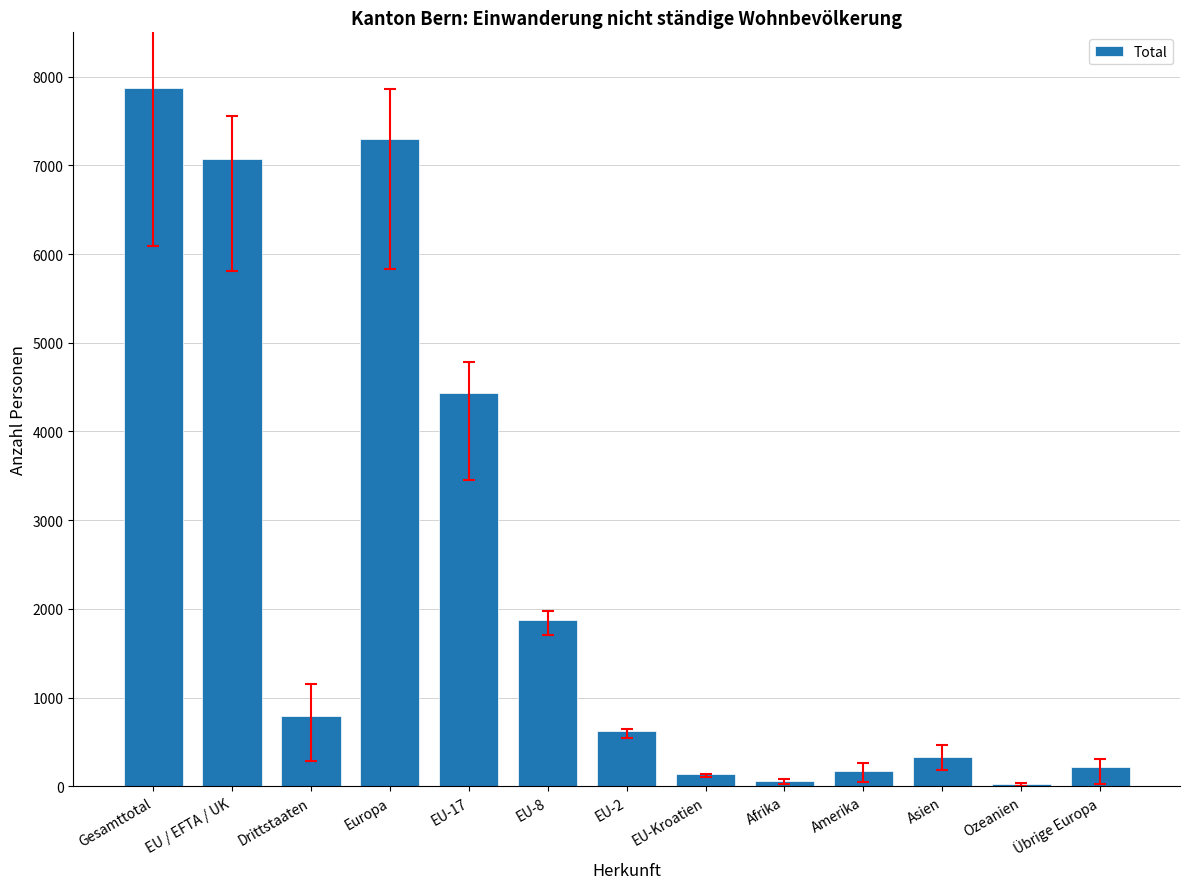

How many series are shown in this chart?

1